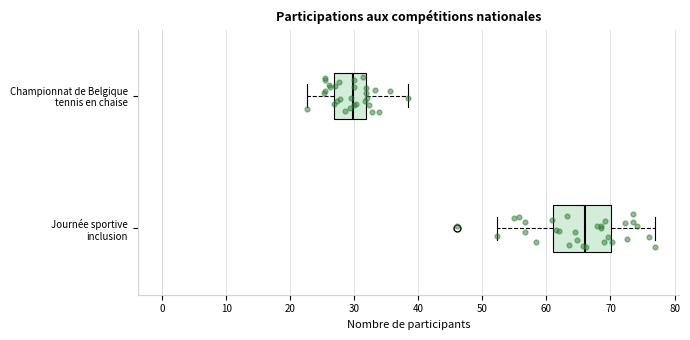

Reading bottom to top, read every box against the x-axis: the position of its median line, the range the box covers, and the ends of its whiskers. The values are not printed on the chart, so give them approximately, as read against the axis.

Journée sportive inclusion: median 66, box 61 to 70, whiskers 52 to 77
Championnat de Belgique tennis en chaise: median 30, box 27 to 32, whiskers 23 to 38